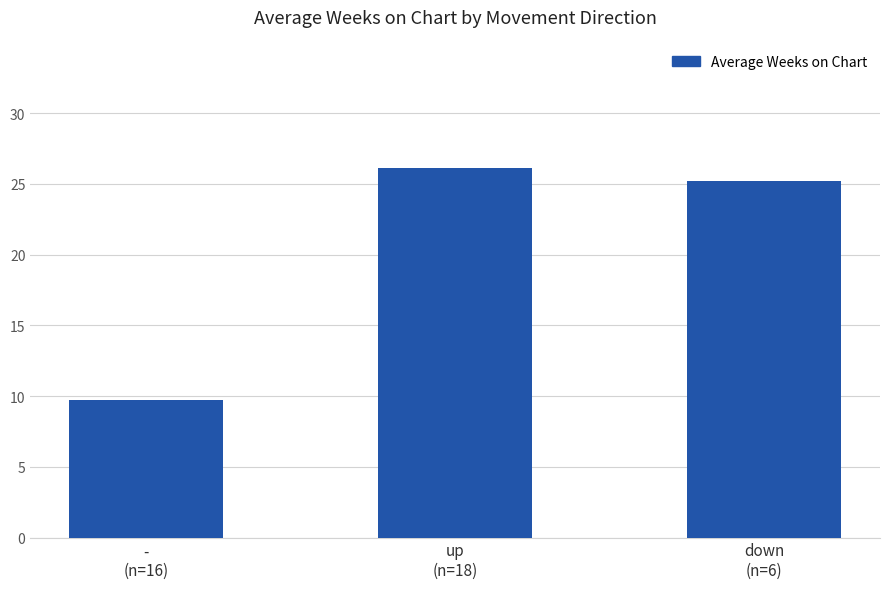

What is the difference between the maximum and minimum values?

16.4